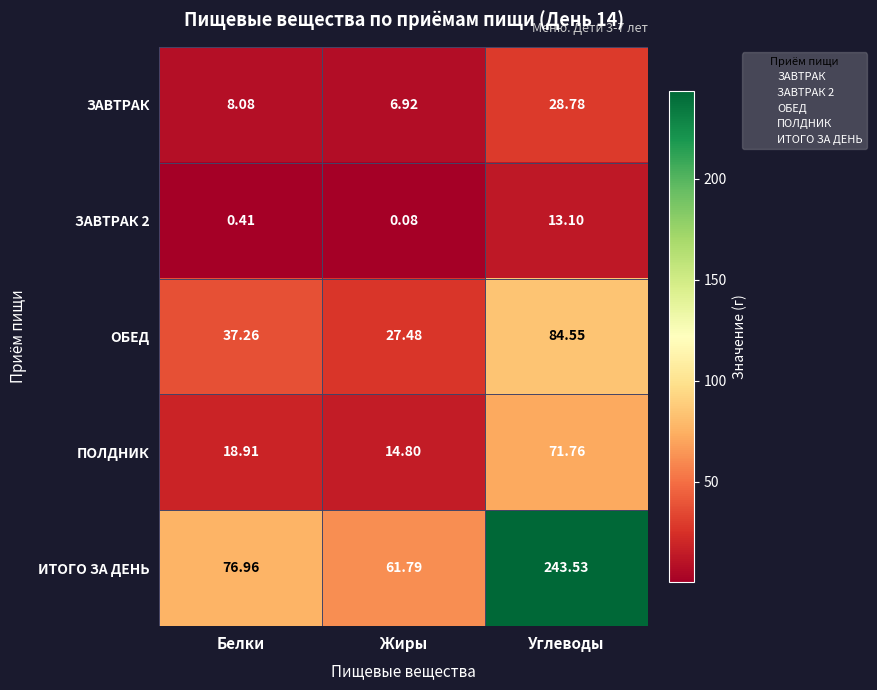

What is the total value across all series at Белки?

141.6